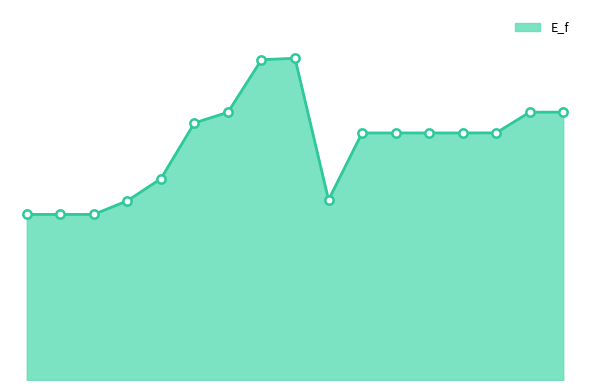

Does the chart have visible grid lines?

No